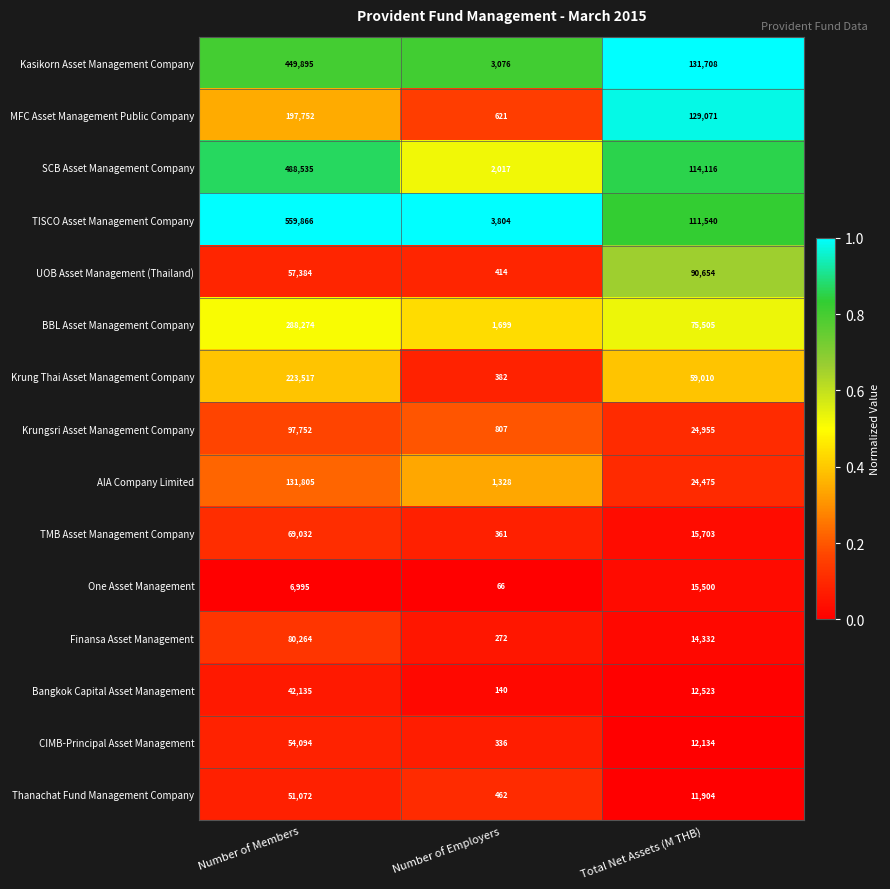

The value of SCB Asset Management Company at Number of Members is 488535. True or false?

True